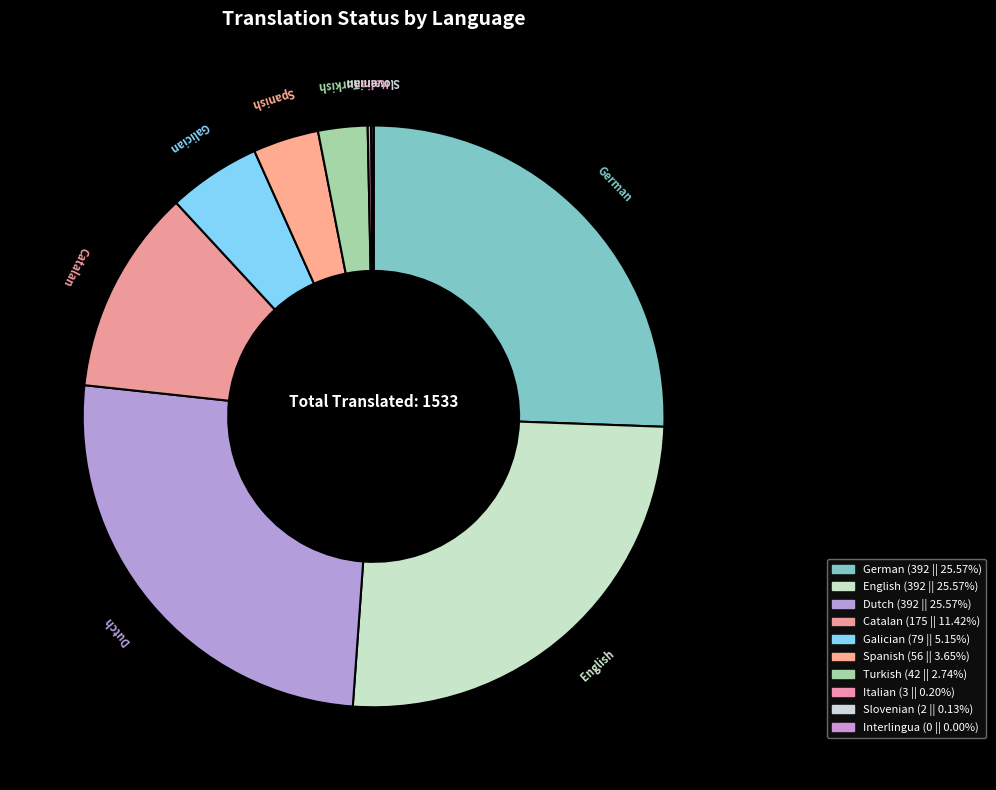

How many slices are in this pie chart?

10